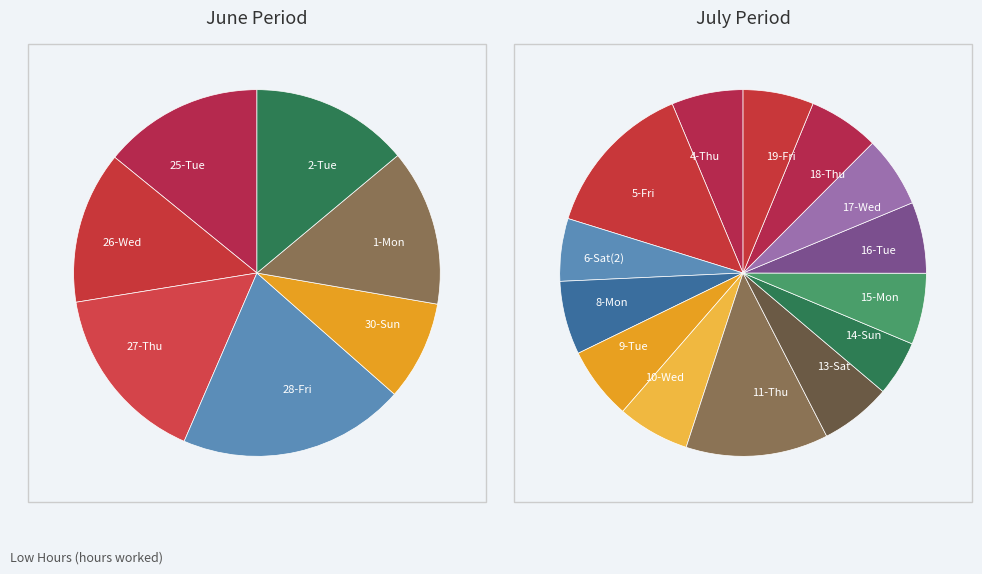

Does 16-Tue represent more than half of the total?

No